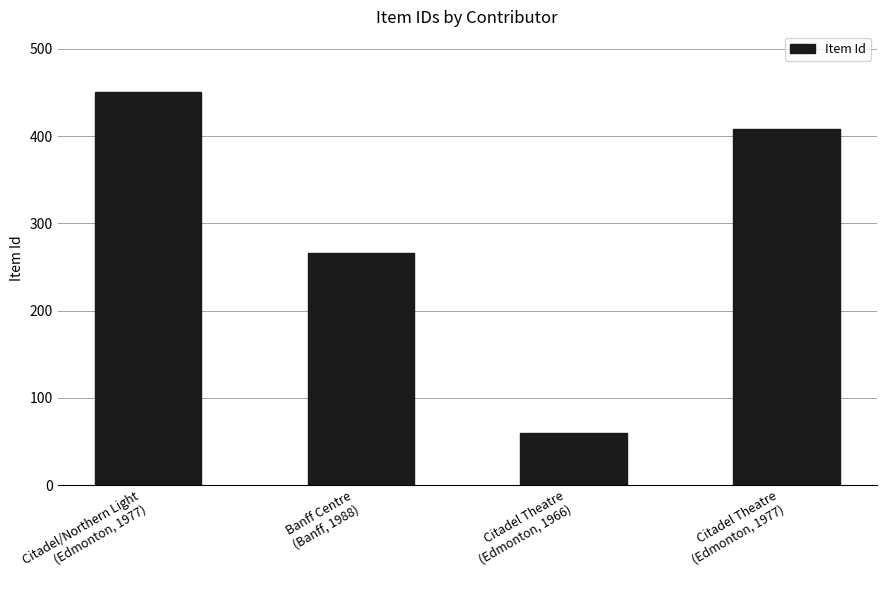

Approximately how many times larger is the value at Citadel/Northern Light
(Edmonton, 1977) compared to Citadel Theatre
(Edmonton, 1966)?

7.5